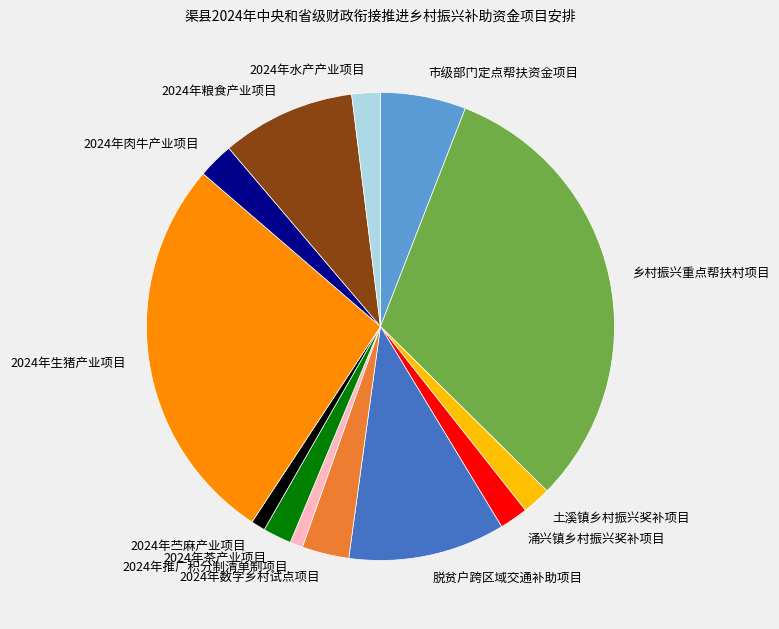

Between 2024年推广积分制清单制项目 and 2024年生猪产业项目, which is larger?

2024年生猪产业项目